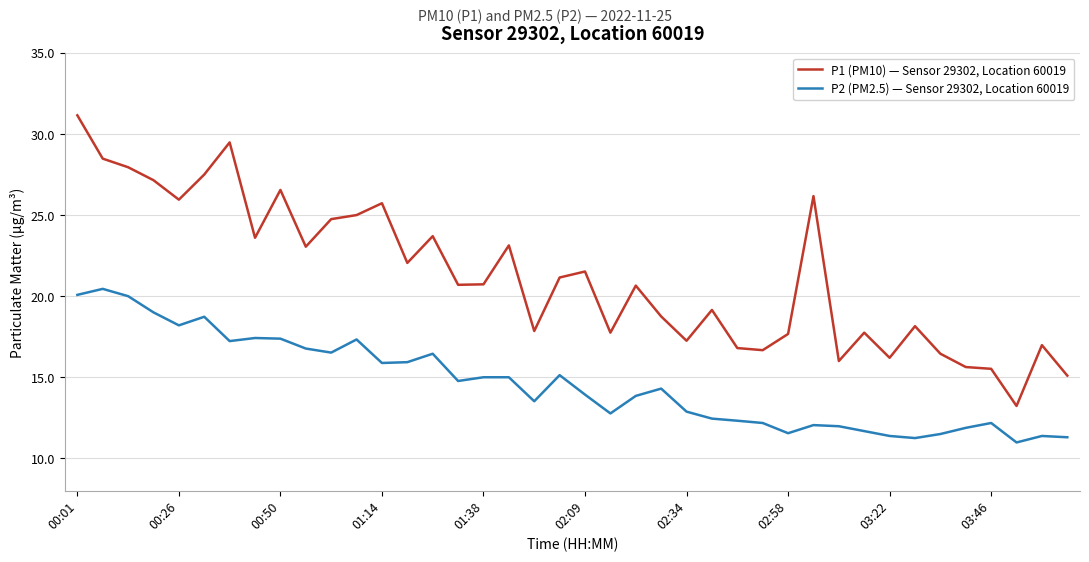

What is the smallest value displayed?

11.0